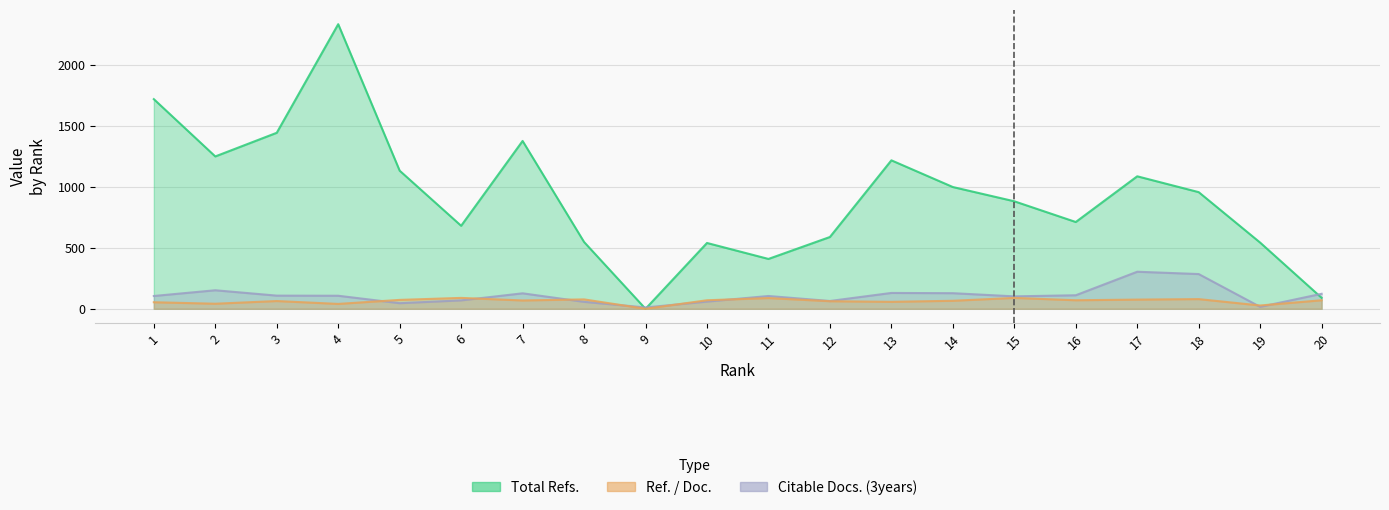

At how many categories does at least one series exceed 915?

10